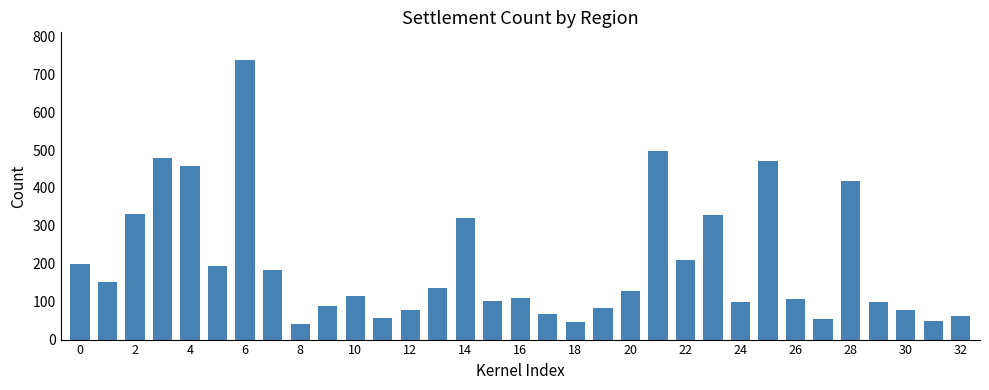

What is the value of the 1st bar from the left?

199